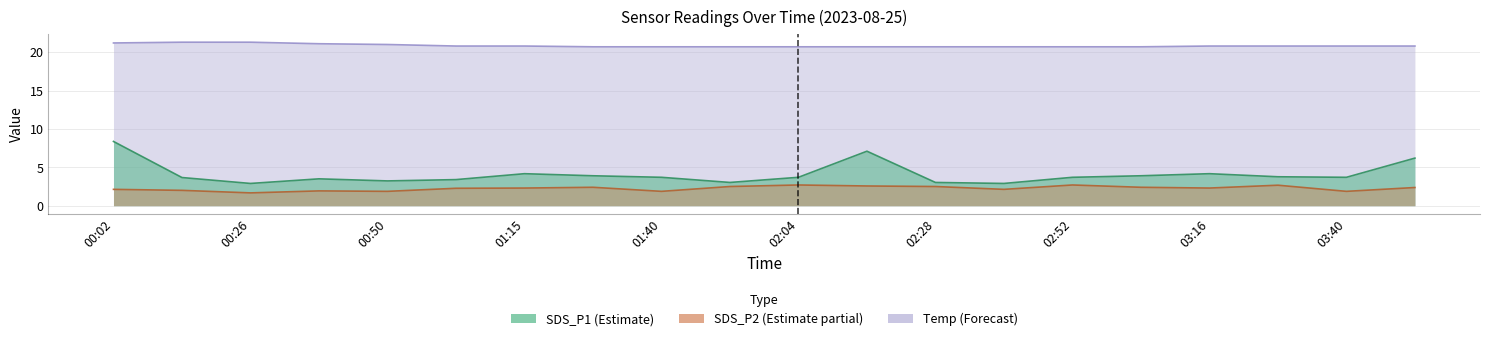

What are all the series names shown in the legend?

SDS_P1, SDS_P2, Temp